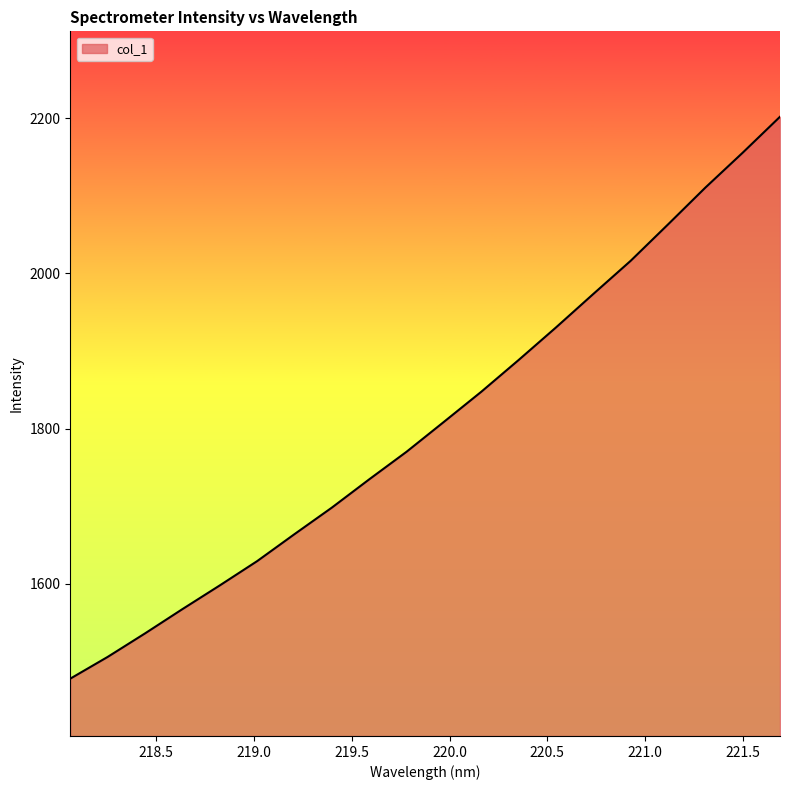

What is the greatest value displayed?

2201.9